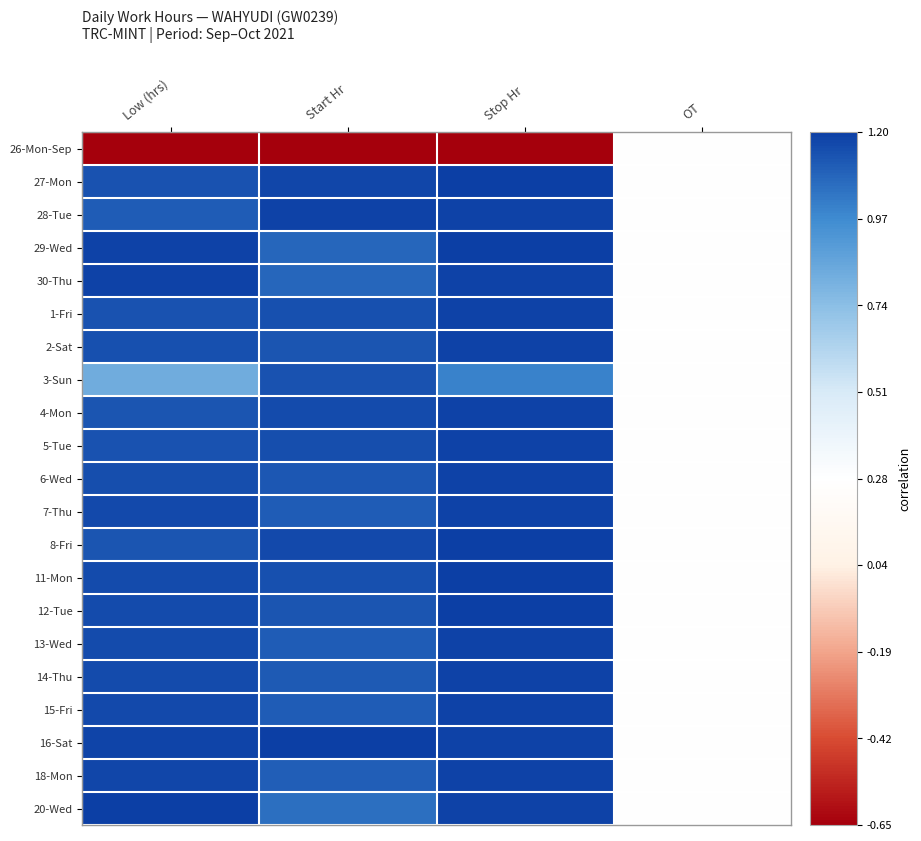

At how many categories does at least one series exceed 0?

3